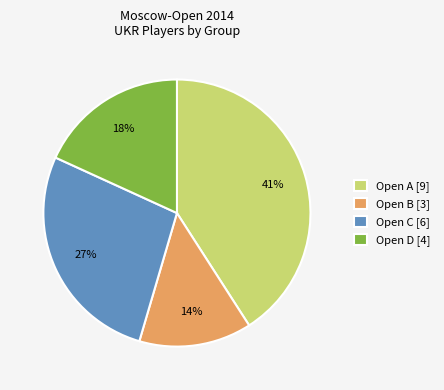

Is it true that Open C [6] is 35% of the pie?

False